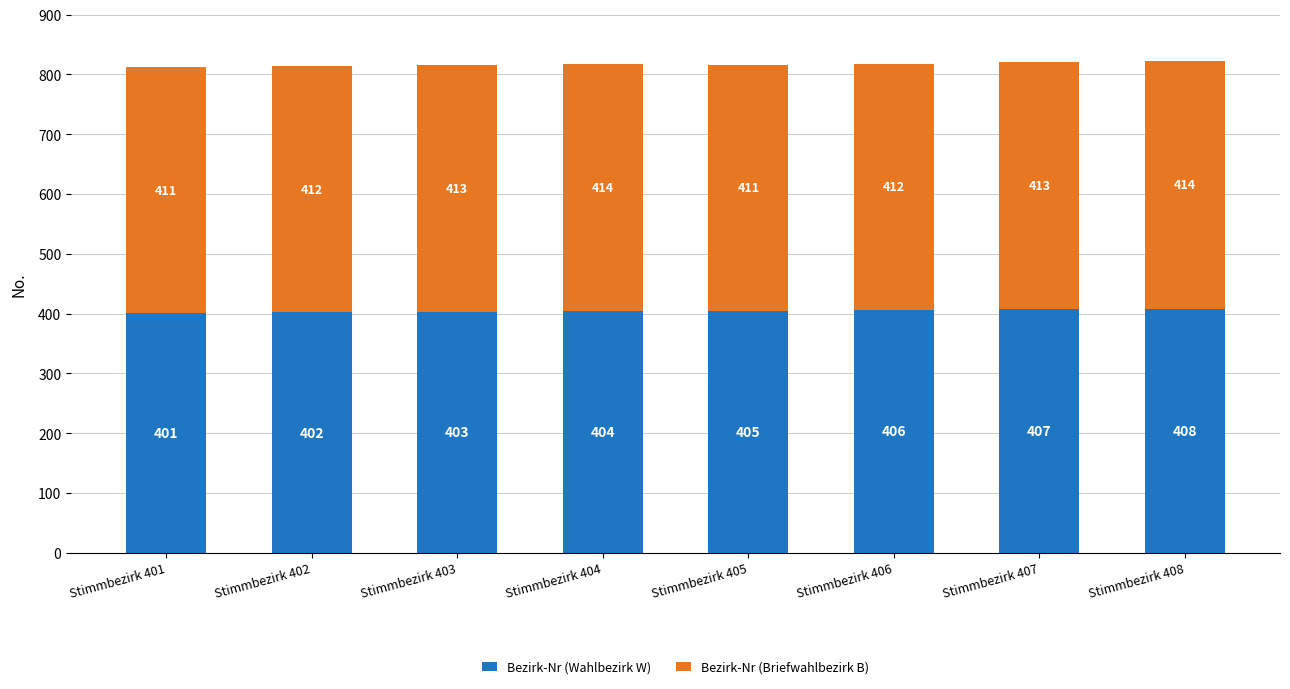

At which category is the sum across all series the highest?

Stimmbezirk 408